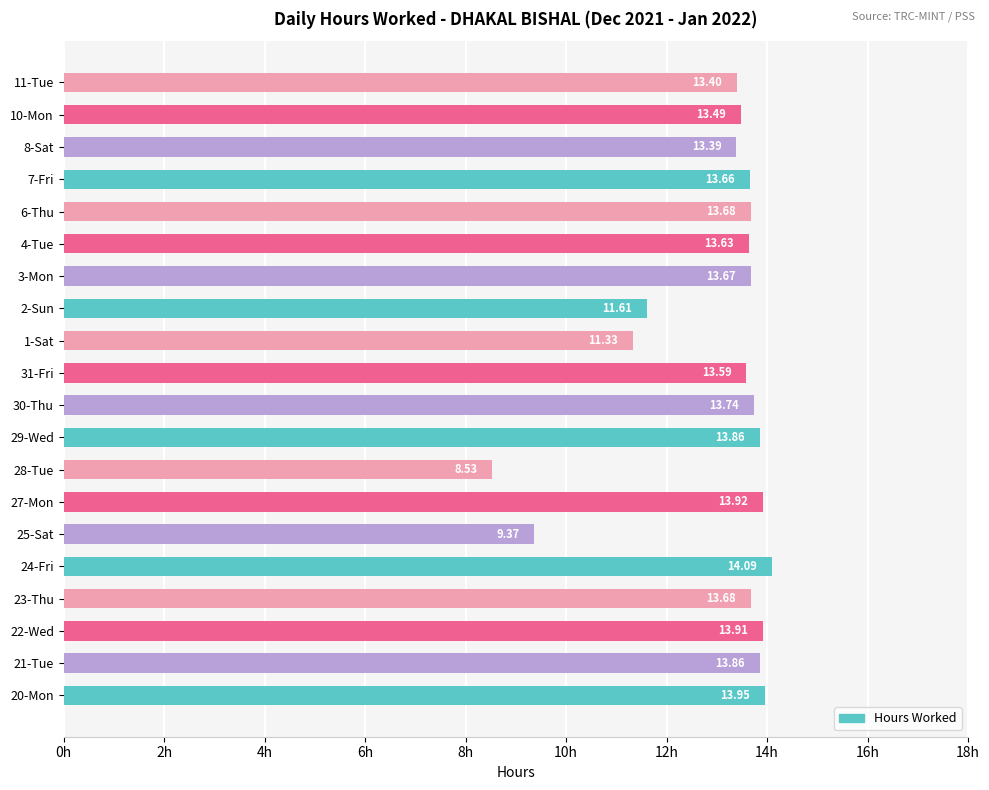

What is the difference between the maximum and minimum values?

5.6